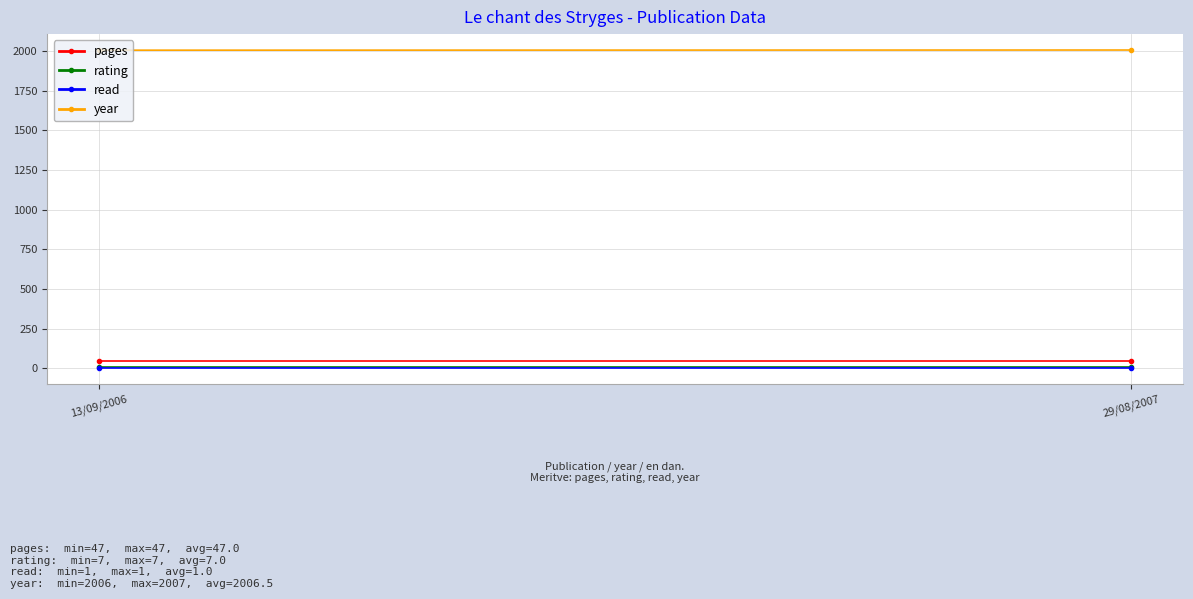

Which category has the lowest value in the rating series?

13/09/2006